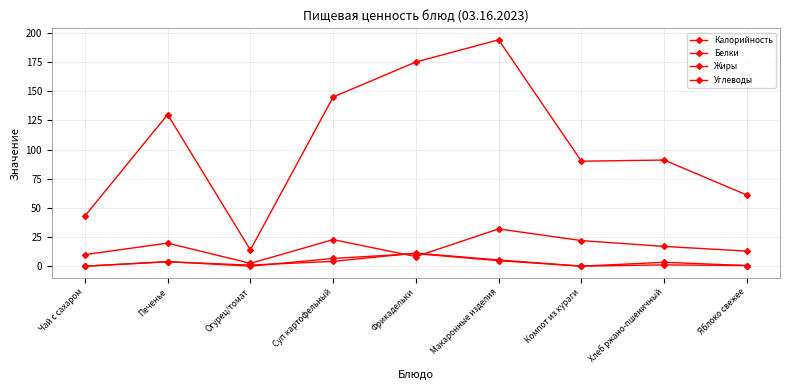

Reading right to left, what are all the values shown in this chart?

Калорийность: Яблоко свежее=61.0	Хлеб ржано-пшеничный=91.0	Компот из кураги=90.0	Макаронные изделия=194.0	Фрикадельки=175.0	Суп картофельный=145.0	Огурец/томат=14.0	Печенье=130.0	Чай с сахаром=43.0
Белки: Яблоко свежее=0.6	Хлеб ржано-пшеничный=3.4	Компот из кураги=0.1	Макаронные изделия=5.4	Фрикадельки=11.3	Суп картофельный=4.2	Огурец/томат=1.0	Печенье=3.8	Чай с сахаром=0.1
Жиры: Яблоко свежее=0.6	Хлеб ржано-пшеничный=1.2	Компот из кураги=0.1	Макаронные изделия=4.8	Фрикадельки=10.8	Суп картофельный=6.7	Огурец/томат=0.1	Печенье=4.0	Чай с сахаром=0.0
Углеводы: Яблоко свежее=13.0	Хлеб ржано-пшеничный=17.0	Компот из кураги=22.0	Макаронные изделия=32.0	Фрикадельки=8.3	Суп картофельный=22.8	Огурец/томат=2.5	Печенье=19.8	Чай с сахаром=10.0